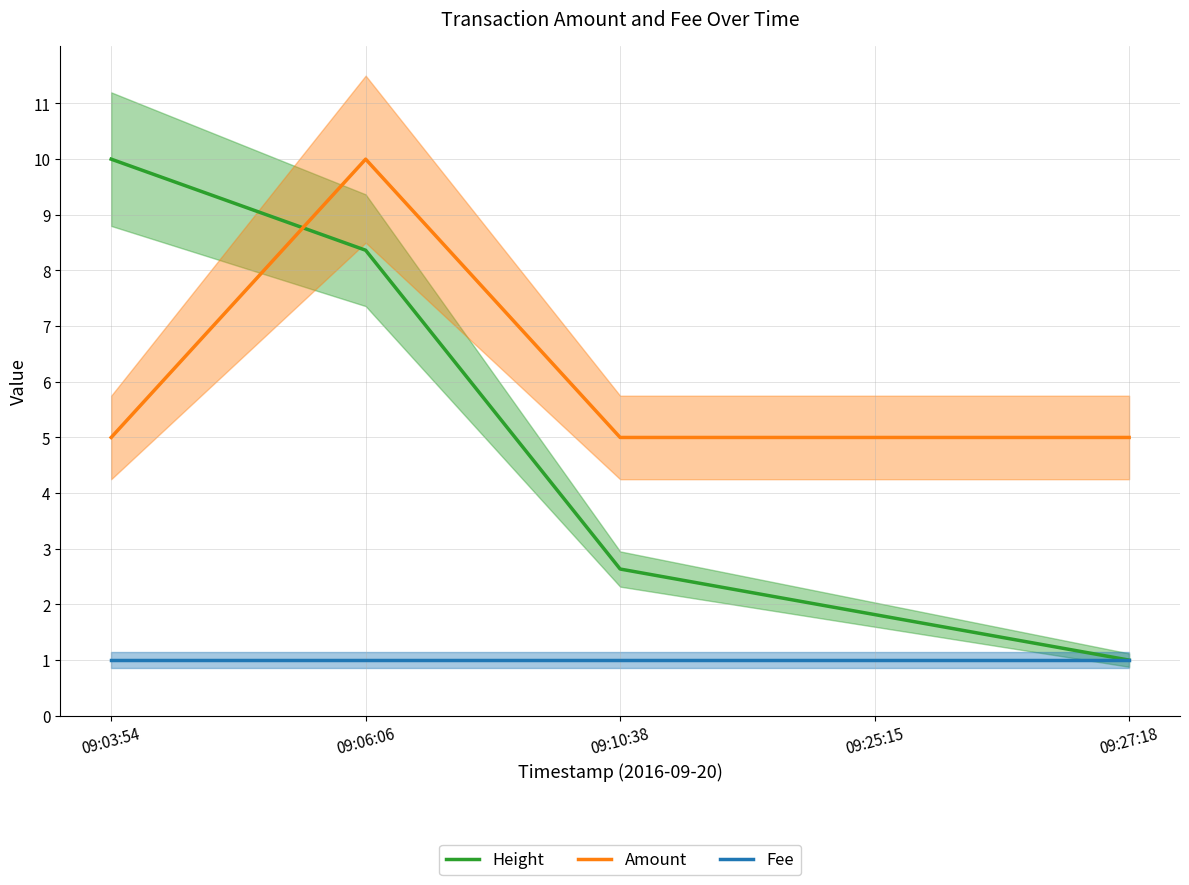

What is the sum of all Amount values?

30.0